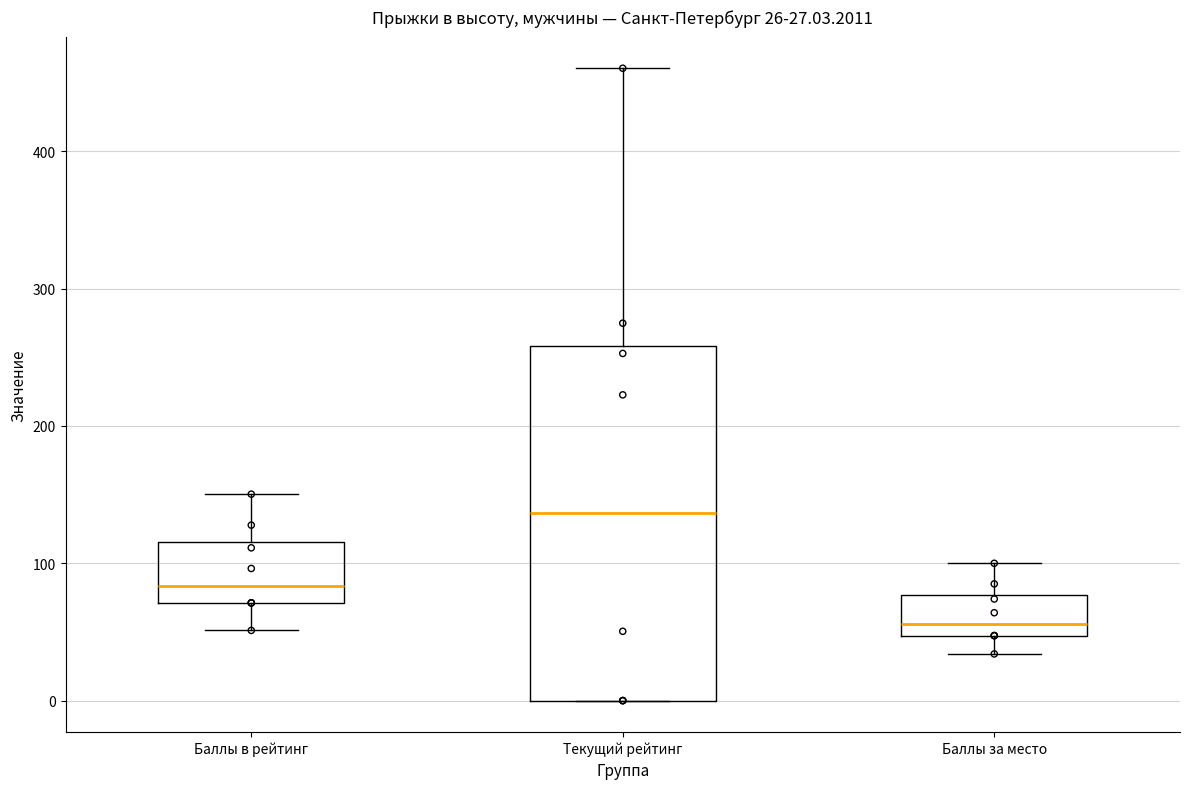

Which box's median line is the lowest?

Баллы за место